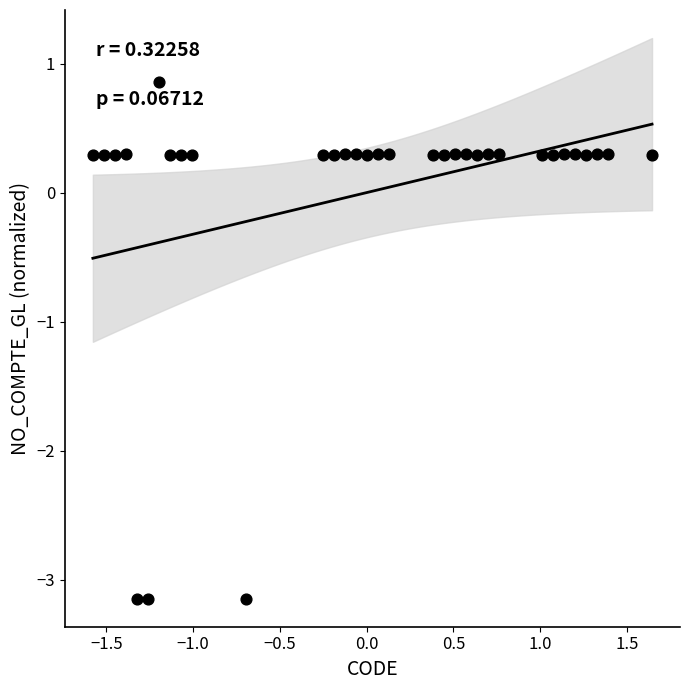

What is the range of X values (max minus min)?

3.2